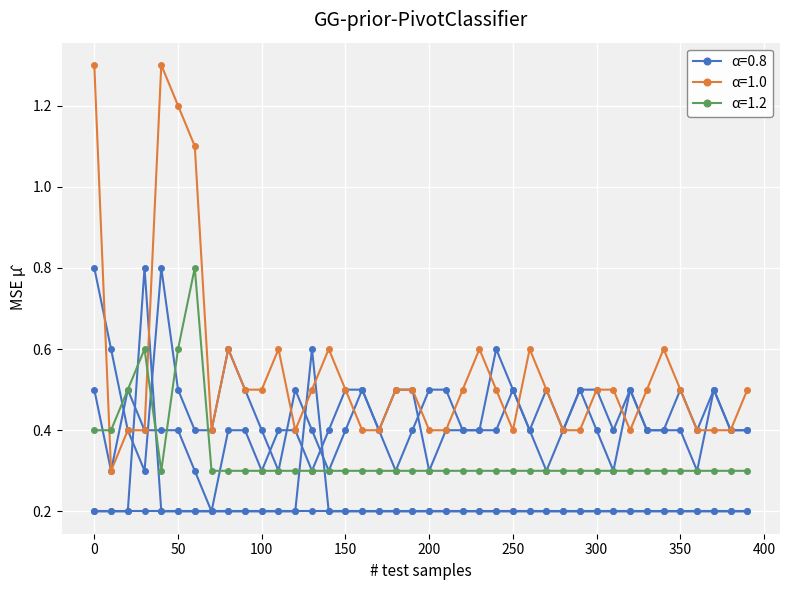

How many categories are shown in the chart?

40